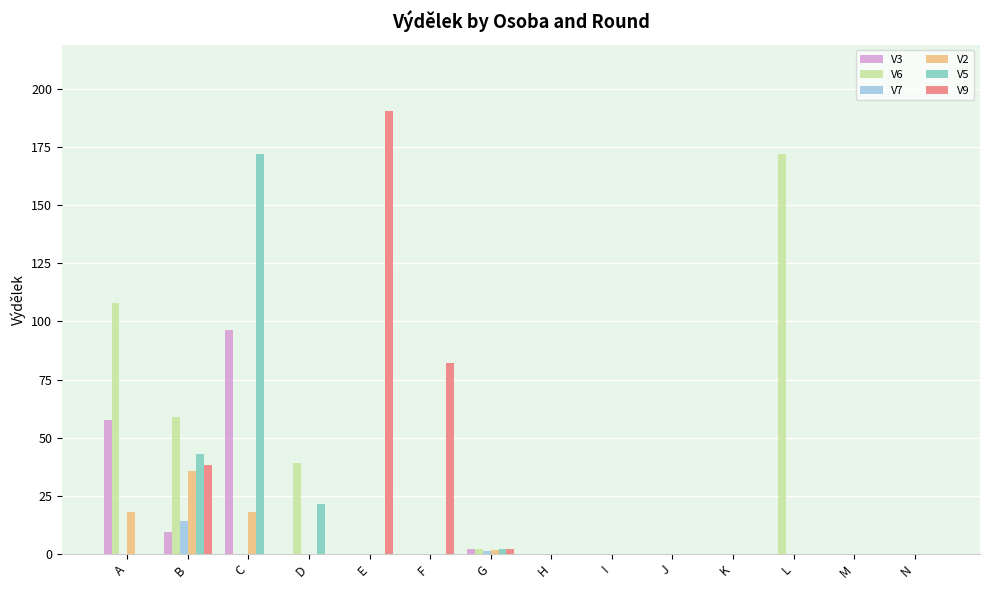

Reading right to left, transcribe all the data shown in this chart.

V3: N=0.0	M=0.0	L=0.0	K=0.0	J=0.0	I=0.0	H=0.0	G=1.9	F=0.0	E=0.0	D=0.0	C=96.1	B=9.6	A=57.7
V6: N=0.0	M=0.0	L=172.2	K=0.0	J=0.0	I=0.0	H=0.0	G=2.0	F=0.0	E=0.0	D=39.3	C=0.0	B=58.9	A=107.9
V7: N=0.0	M=0.0	L=0.0	K=0.0	J=0.0	I=0.0	H=0.0	G=1.4	F=0.0	E=0.0	D=0.0	C=0.0	B=14.1	A=0.0
V2: N=0.0	M=0.0	L=0.0	K=0.0	J=0.0	I=0.0	H=0.0	G=1.8	F=0.0	E=0.0	D=0.0	C=17.8	B=35.7	A=17.8
V5: N=0.0	M=0.0	L=0.0	K=0.0	J=0.0	I=0.0	H=0.0	G=2.2	F=0.0	E=0.0	D=21.5	C=172.2	B=43.1	A=0.0
V9: N=0.0	M=0.0	L=0.0	K=0.0	J=0.0	I=0.0	H=0.0	G=1.9	F=82.2	E=190.5	D=0.0	C=0.0	B=38.1	A=0.0